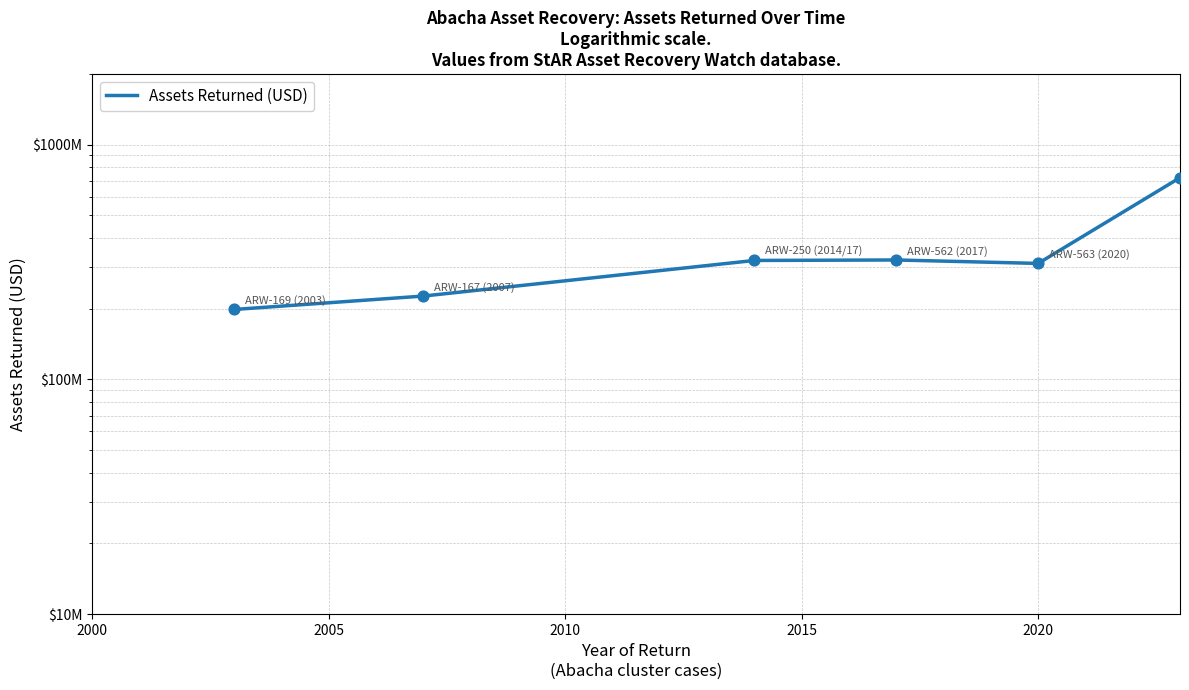

What is the change in value from 2000 to 2010?

+122516000.0